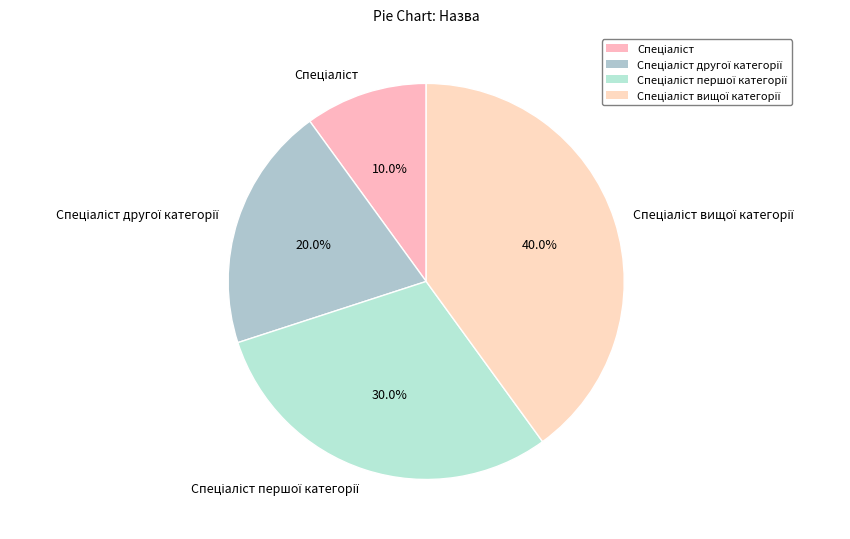

Does any single category account for the majority?

No